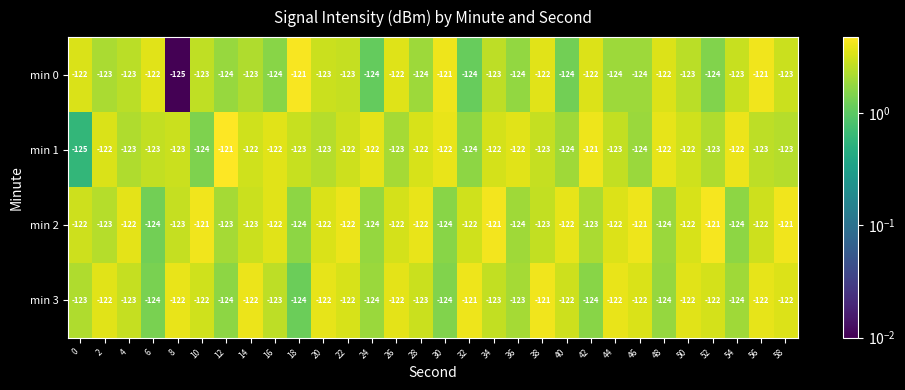

What is the approximate value of min 1 at 6?

-123